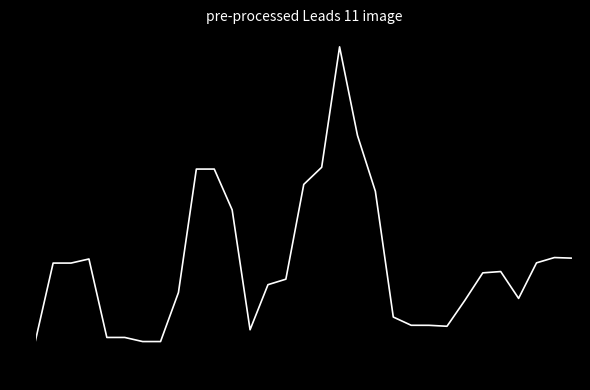

What is the difference between the maximum and minimum values?

4.1